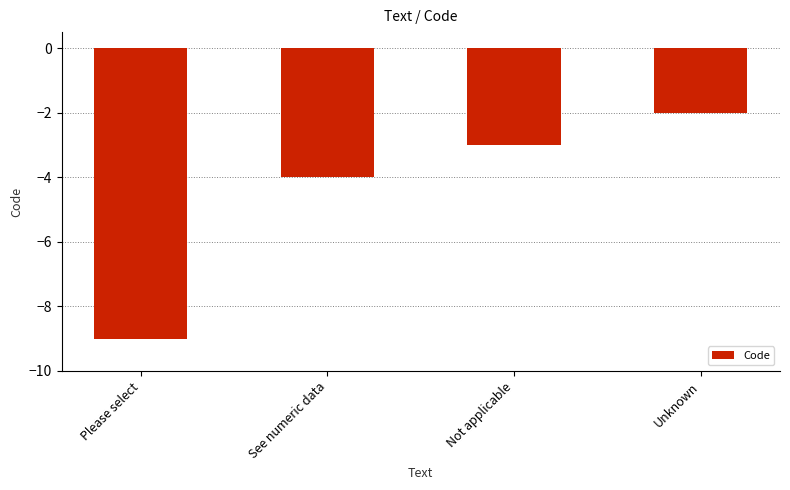

Reading left to right, transcribe all the data shown in this chart.

-9	-4	-3	-2